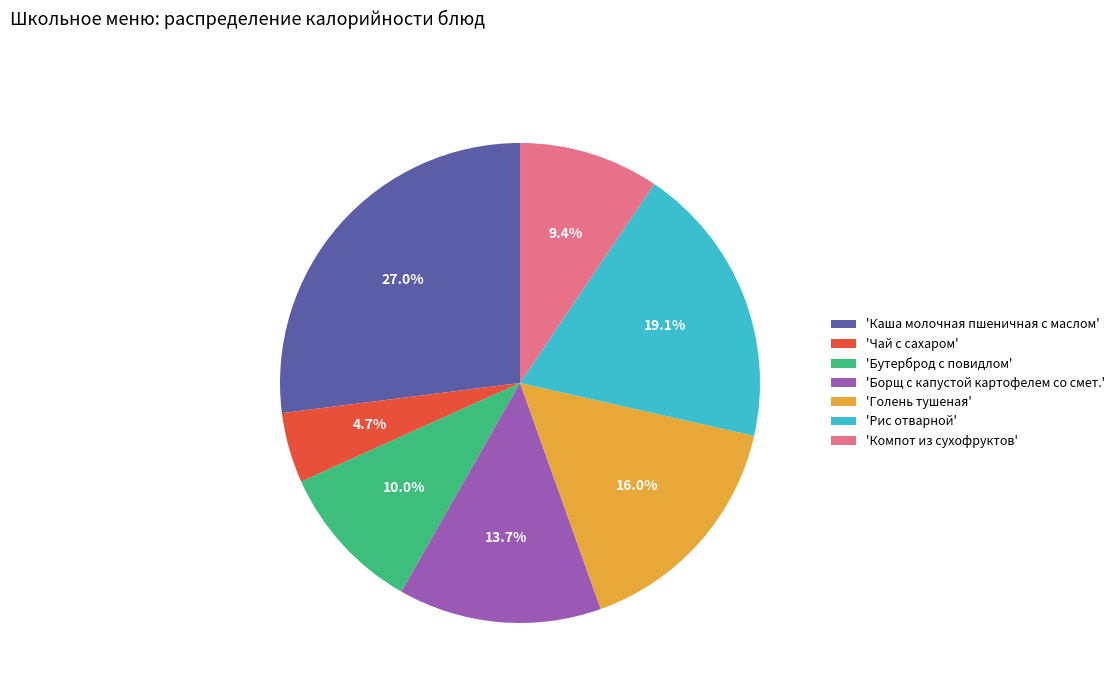

How much of the chart is everything except 'Рис отварной'?

80.9%